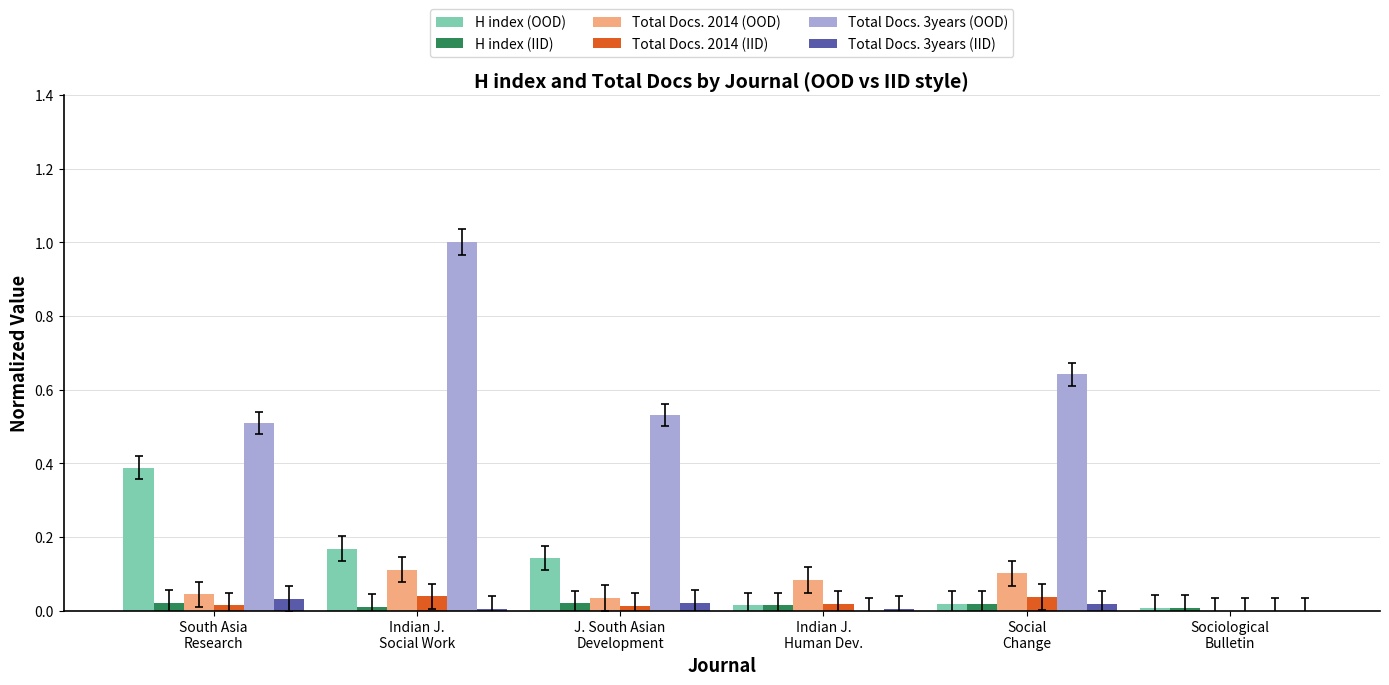

What are all the series names shown in the legend?

H index (OOD), H index (IID), Total Docs. 2014 (OOD), Total Docs. 2014 (IID), Total Docs. 3years (OOD), Total Docs. 3years (IID)